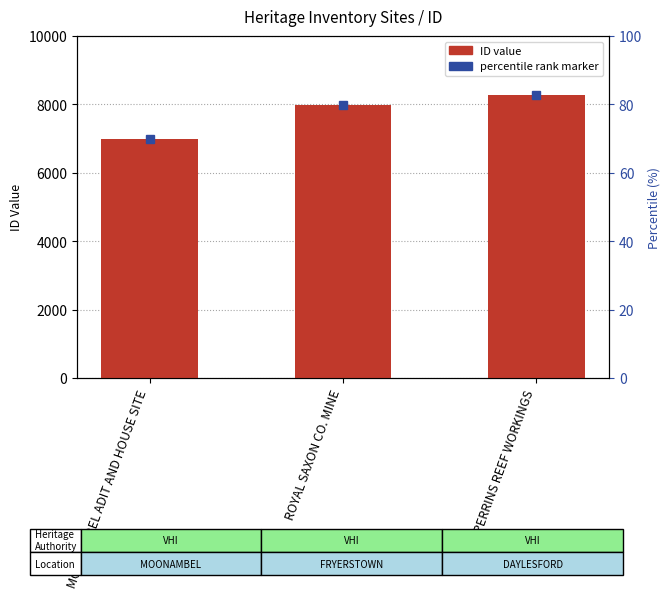

Does the chart contain any negative values?

No